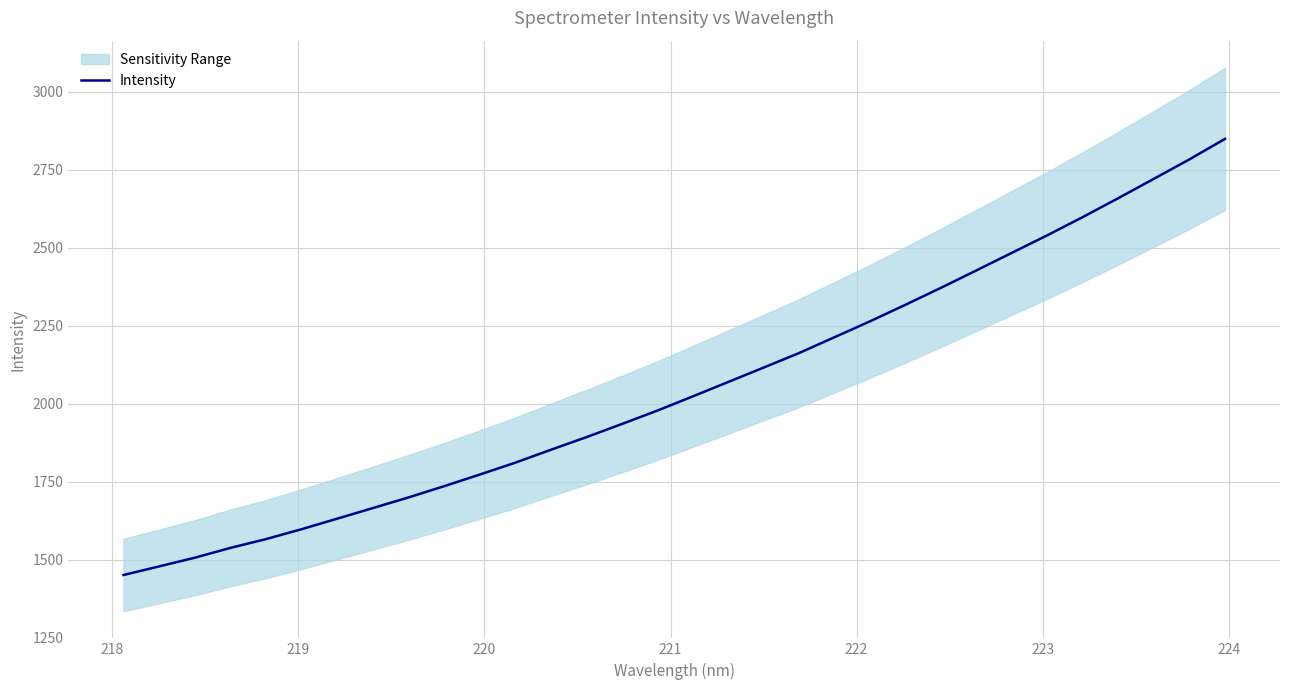

What is the smallest value displayed?

1450.6